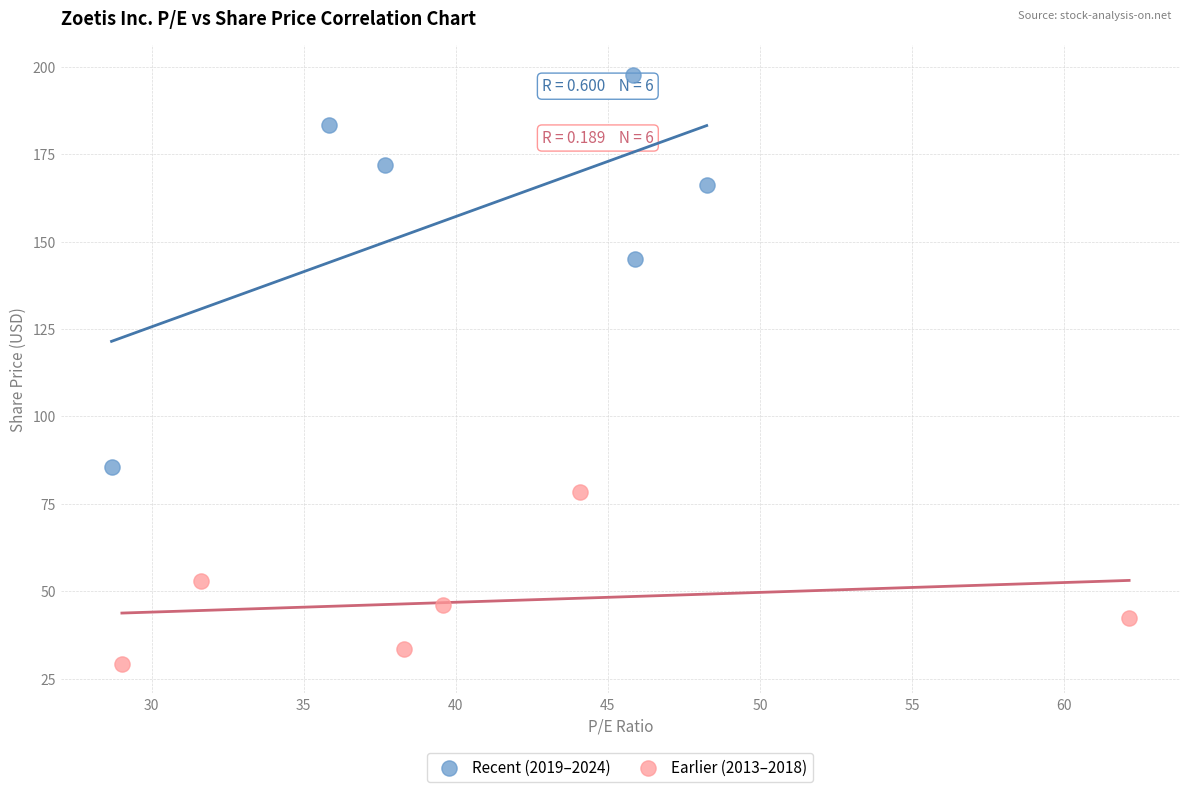

Which series has the largest Y range (max minus min)?

Recent (2019–2024)